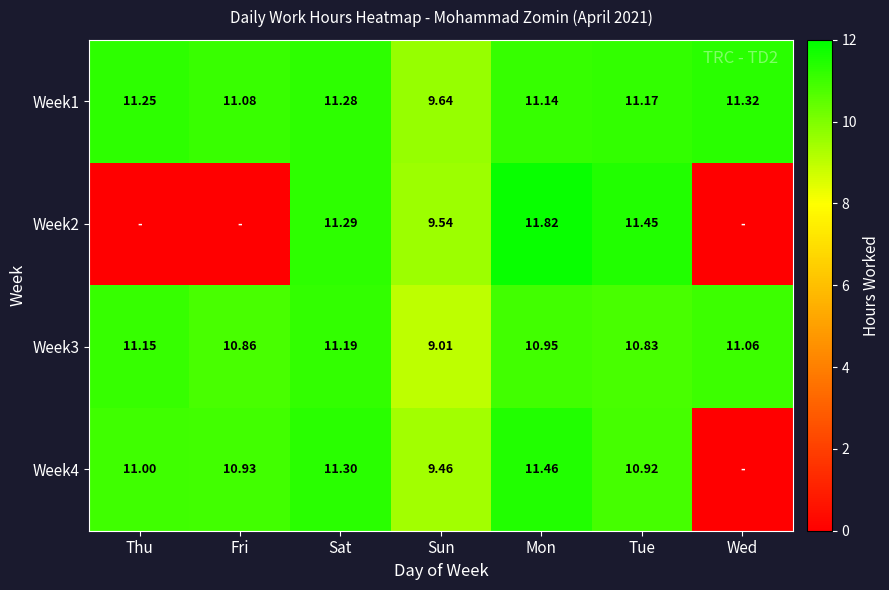

List the labels in order of Week3 value, smallest first.

Sun, Tue, Fri, Mon, Wed, Thu, Sat